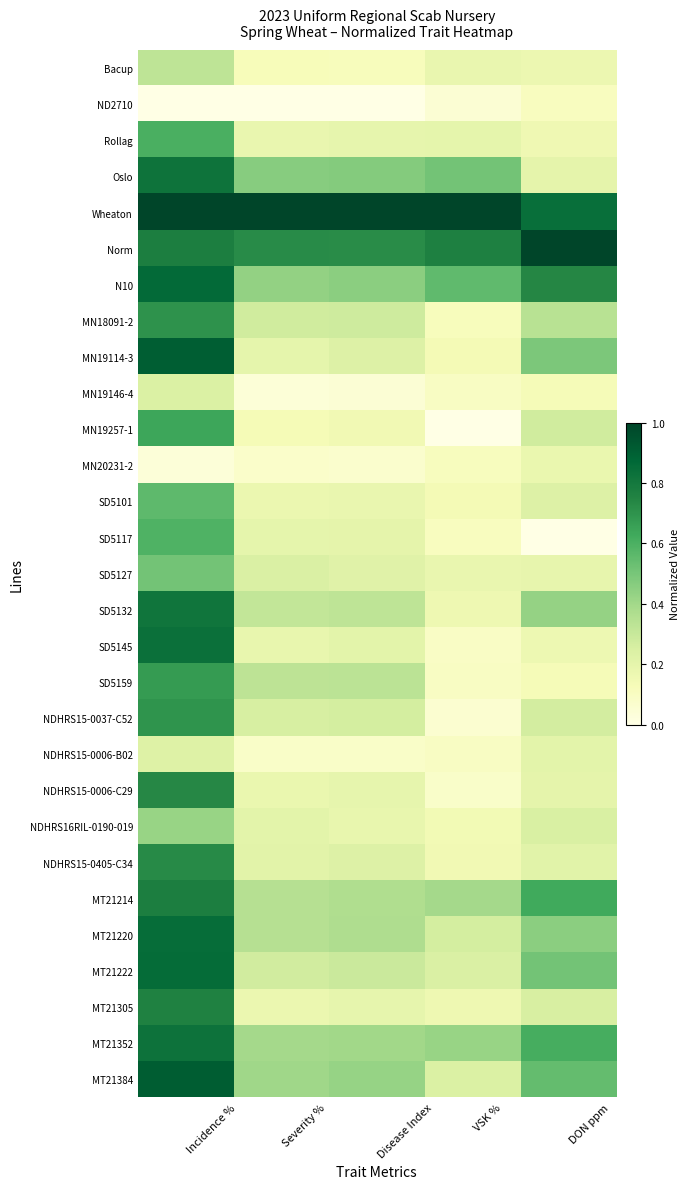

Reading left to right, transcribe all the data shown in this chart.

Bacup: Incidence %=0.3	Severity %=0.1	Disease Index=0.1	VSK %=0.2	DON ppm=0.2
ND2710: Incidence %=0.0	Severity %=0.0	Disease Index=0.0	VSK %=0.1	DON ppm=0.1
Rollag: Incidence %=0.6	Severity %=0.2	Disease Index=0.2	VSK %=0.2	DON ppm=0.2
Oslo: Incidence %=0.8	Severity %=0.5	Disease Index=0.5	VSK %=0.5	DON ppm=0.2
Wheaton: Incidence %=1.0	Severity %=1.0	Disease Index=1.0	VSK %=1.0	DON ppm=0.8
Norm: Incidence %=0.8	Severity %=0.7	Disease Index=0.7	VSK %=0.8	DON ppm=1.0
N10: Incidence %=0.9	Severity %=0.4	Disease Index=0.5	VSK %=0.6	DON ppm=0.7
MN18091-2: Incidence %=0.7	Severity %=0.3	Disease Index=0.3	VSK %=0.1	DON ppm=0.3
MN19114-3: Incidence %=0.9	Severity %=0.2	Disease Index=0.2	VSK %=0.1	DON ppm=0.5
MN19146-4: Incidence %=0.2	Severity %=0.0	Disease Index=0.0	VSK %=0.1	DON ppm=0.1
MN19257-1: Incidence %=0.6	Severity %=0.1	Disease Index=0.2	VSK %=0.0	DON ppm=0.3
MN20231-2: Incidence %=0.0	Severity %=0.1	Disease Index=0.1	VSK %=0.1	DON ppm=0.2
SD5101: Incidence %=0.6	Severity %=0.2	Disease Index=0.2	VSK %=0.1	DON ppm=0.2
SD5117: Incidence %=0.6	Severity %=0.2	Disease Index=0.2	VSK %=0.1	DON ppm=0.0
SD5127: Incidence %=0.5	Severity %=0.2	Disease Index=0.2	VSK %=0.2	DON ppm=0.2
SD5132: Incidence %=0.8	Severity %=0.3	Disease Index=0.3	VSK %=0.2	DON ppm=0.4
SD5145: Incidence %=0.8	Severity %=0.2	Disease Index=0.2	VSK %=0.1	DON ppm=0.2
SD5159: Incidence %=0.7	Severity %=0.3	Disease Index=0.3	VSK %=0.1	DON ppm=0.1
NDHRS15-0037-C52: Incidence %=0.7	Severity %=0.3	Disease Index=0.3	VSK %=0.1	DON ppm=0.3
NDHRS15-0006-B02: Incidence %=0.2	Severity %=0.1	Disease Index=0.1	VSK %=0.1	DON ppm=0.2
NDHRS15-0006-C29: Incidence %=0.7	Severity %=0.2	Disease Index=0.2	VSK %=0.1	DON ppm=0.2
NDHRS16RIL-0190-019: Incidence %=0.4	Severity %=0.2	Disease Index=0.2	VSK %=0.1	DON ppm=0.2
NDHRS15-0405-C34: Incidence %=0.7	Severity %=0.2	Disease Index=0.2	VSK %=0.2	DON ppm=0.2
MT21214: Incidence %=0.8	Severity %=0.3	Disease Index=0.4	VSK %=0.4	DON ppm=0.6
MT21220: Incidence %=0.8	Severity %=0.3	Disease Index=0.4	VSK %=0.3	DON ppm=0.5
MT21222: Incidence %=0.9	Severity %=0.3	Disease Index=0.3	VSK %=0.2	DON ppm=0.5
MT21305: Incidence %=0.8	Severity %=0.2	Disease Index=0.2	VSK %=0.2	DON ppm=0.3
MT21352: Incidence %=0.8	Severity %=0.4	Disease Index=0.4	VSK %=0.4	DON ppm=0.6
MT21384: Incidence %=0.9	Severity %=0.4	Disease Index=0.4	VSK %=0.2	DON ppm=0.5